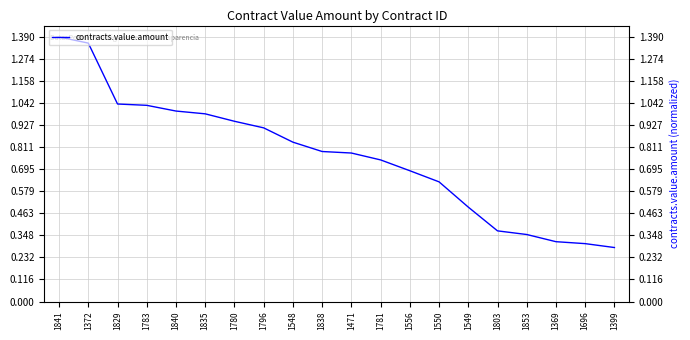

Reading right to left, list all the values displayed in this chart.

0.3	0.3	0.3	0.4	0.4	0.5	0.6	0.7	0.7	0.8	0.8	0.8	0.9	0.9	1.0	1.0	1.0	1.0	1.4	1.4